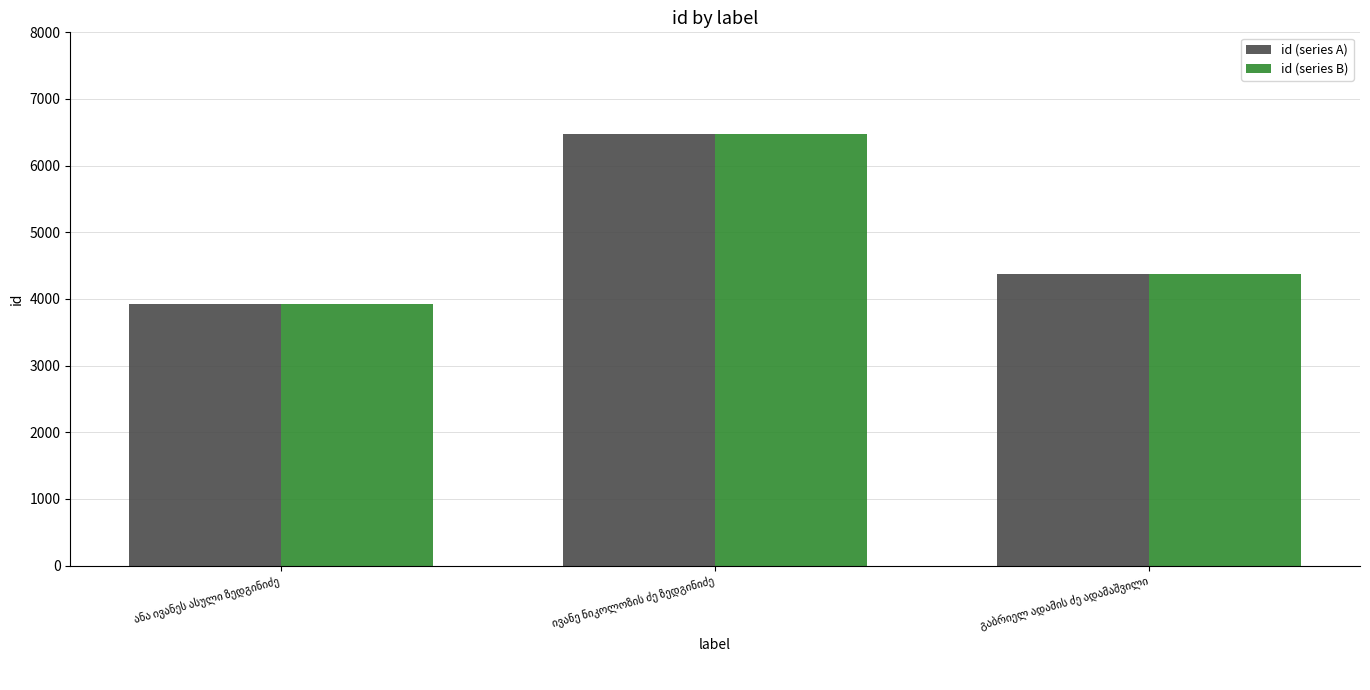

What is the sum of all id (series A) values?

14765